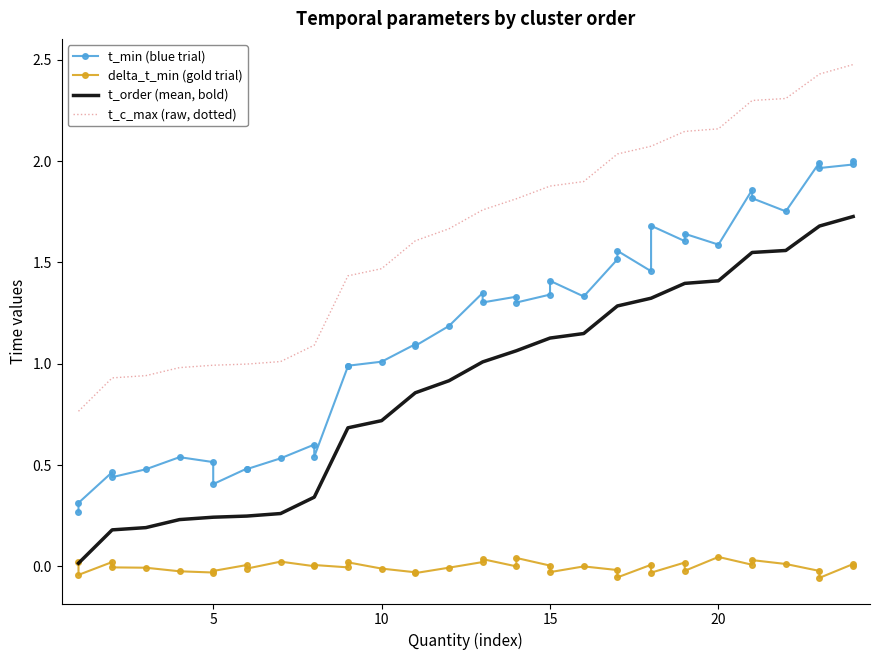

True or false: t_order (mean, bold) and t_min (blue trial) intersect in this chart.

False